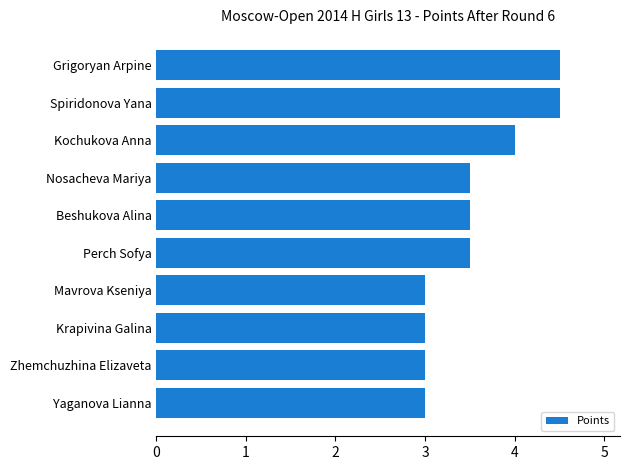

What is the sum of all values?

35.5